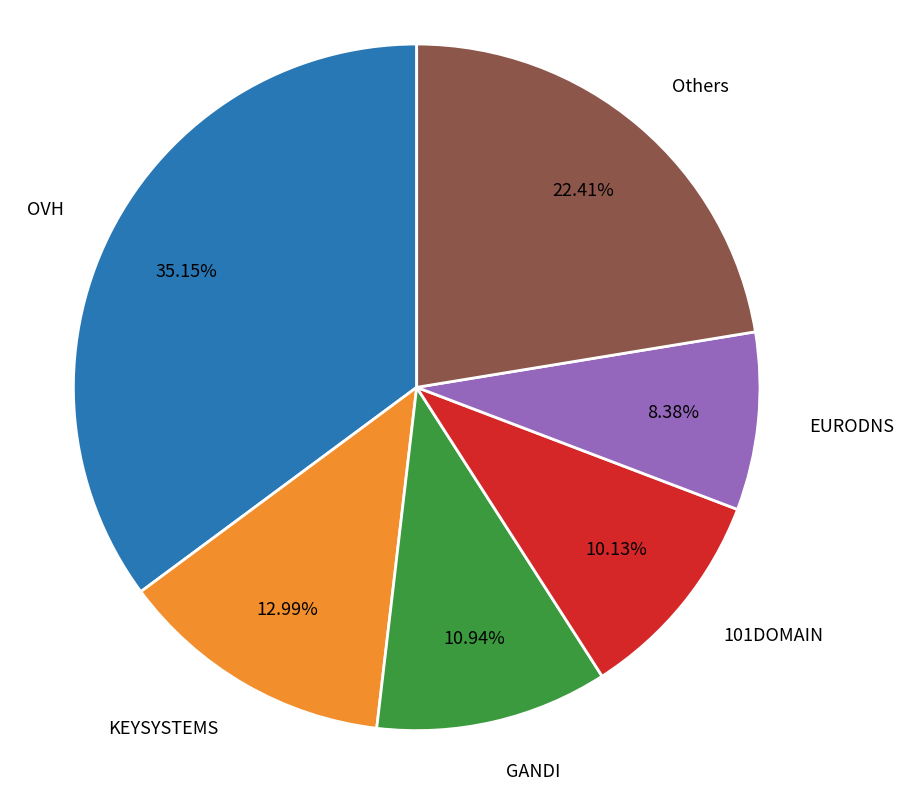

Is the sum of 101DOMAIN and KEYSYSTEMS greater than half?

No